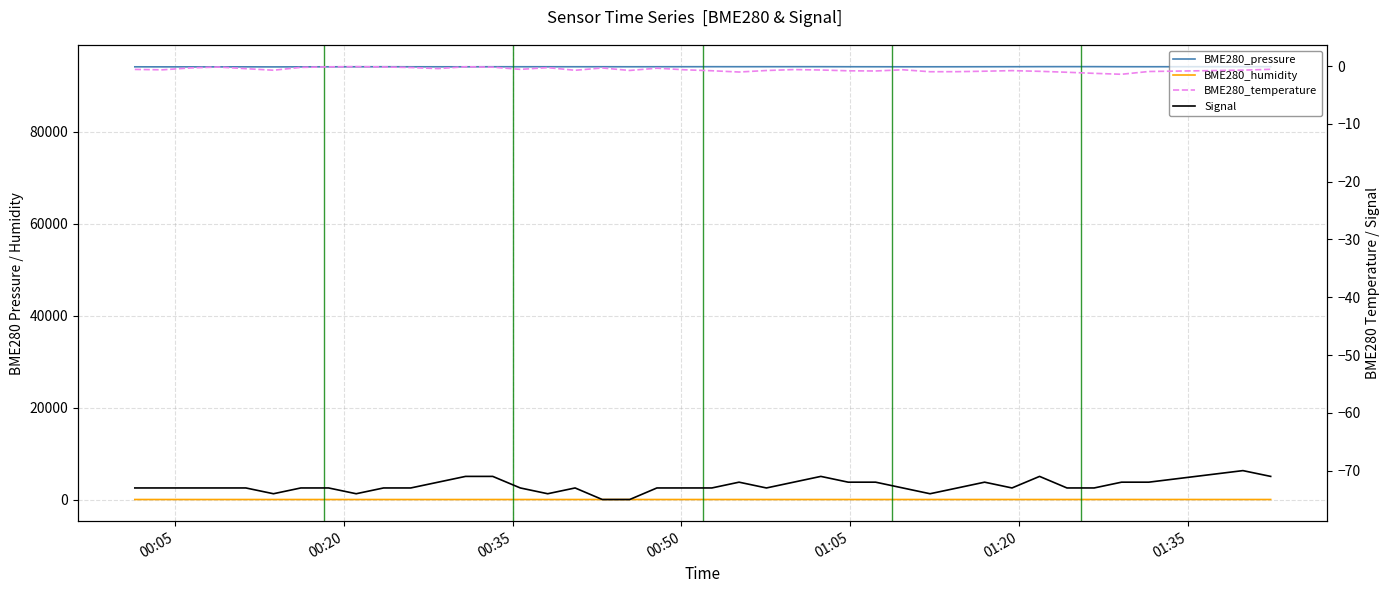

What is the smallest value displayed?

-75.0